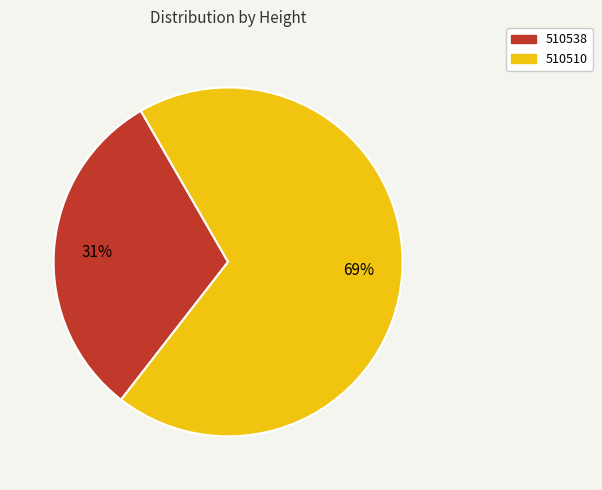

Which category has the biggest portion of the pie?

510510